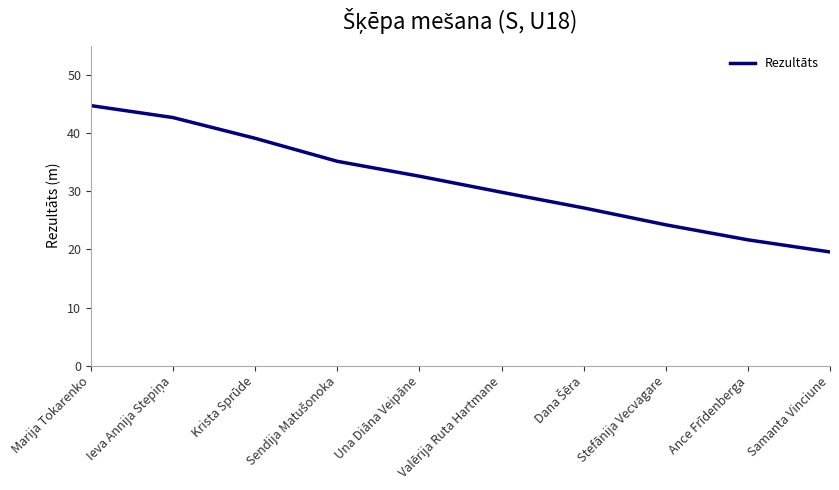

What is the difference between the maximum and minimum values?

25.2